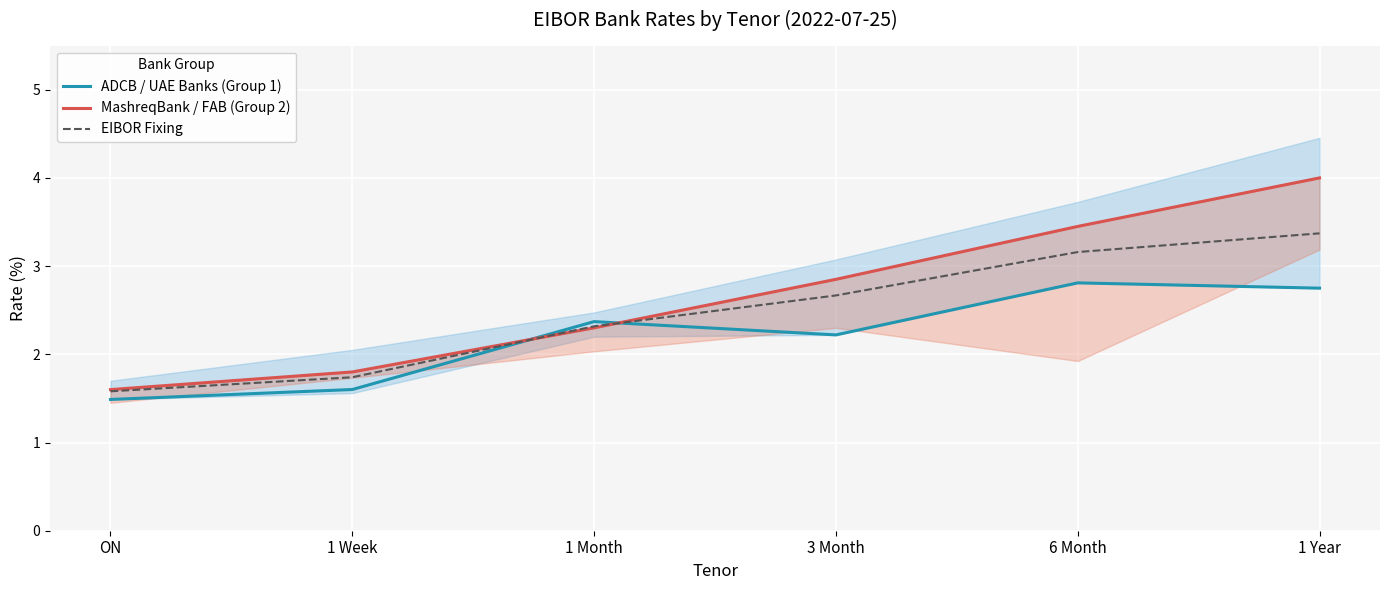

What is the total value across all series at 3 Month?

7.7